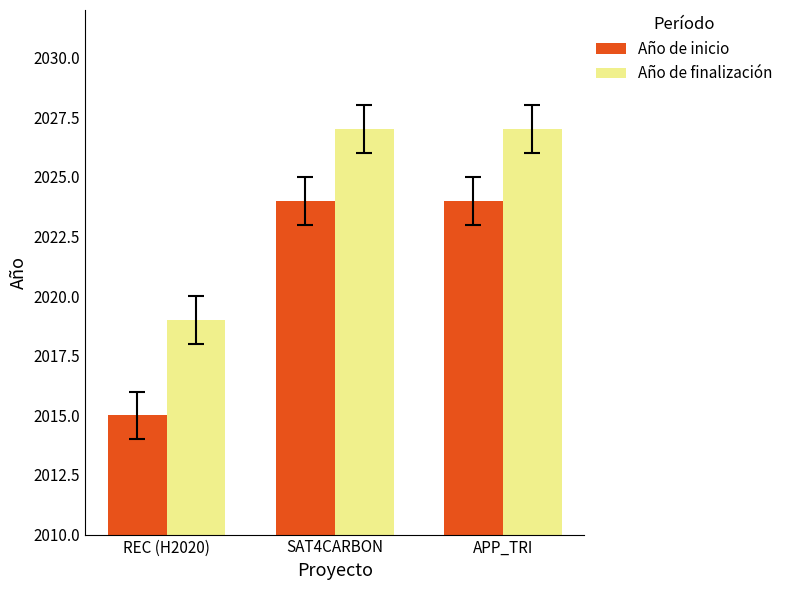

Is the value of Año de finalización at APP_TRI greater than the value of Año de inicio at REC (H2020)?

Yes